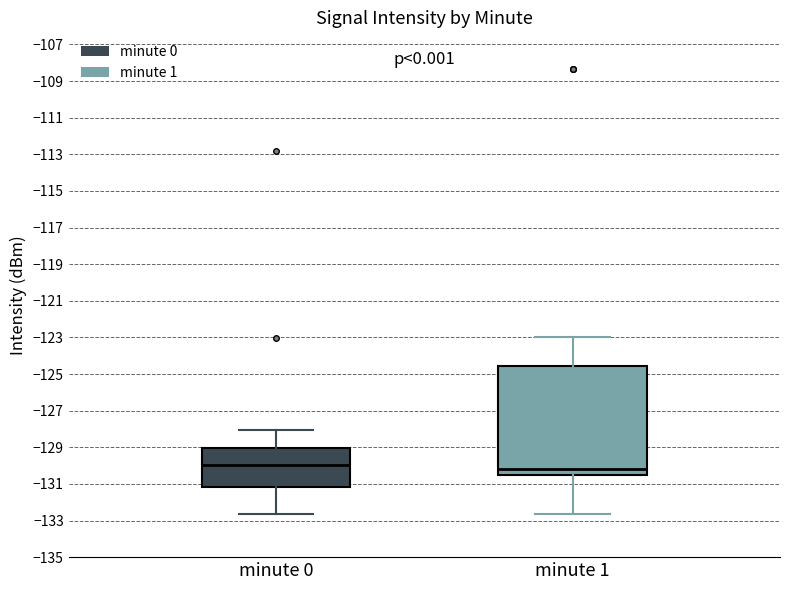

Reading left to right, read every box against the y-axis: the position of its median line, the range the box covers, and the ends of its whiskers. The values are not printed on the chart, so give them approximately, as read against the axis.

minute 0: median -130.0, box -131.2 to -129.0, whiskers -132.6 to -128.0
minute 1: median -130.2, box -130.6 to -124.6, whiskers -132.6 to -123.0